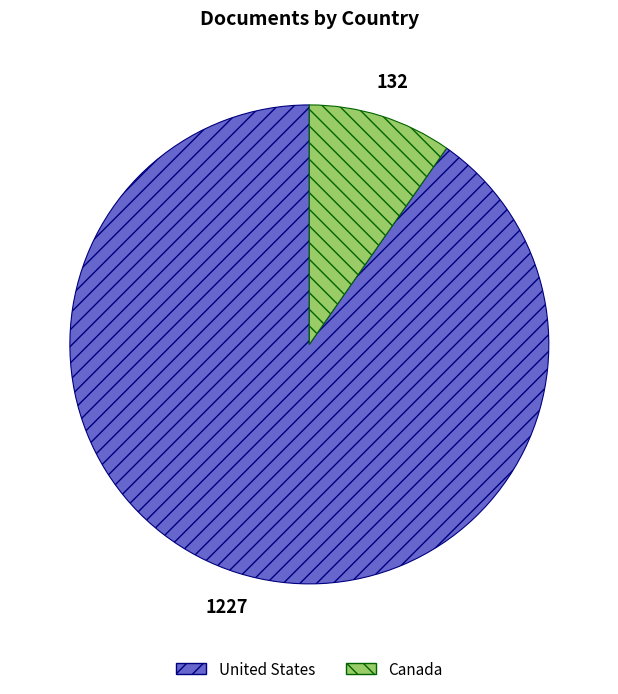

Rank the categories by value from highest to lowest.

United States, Canada